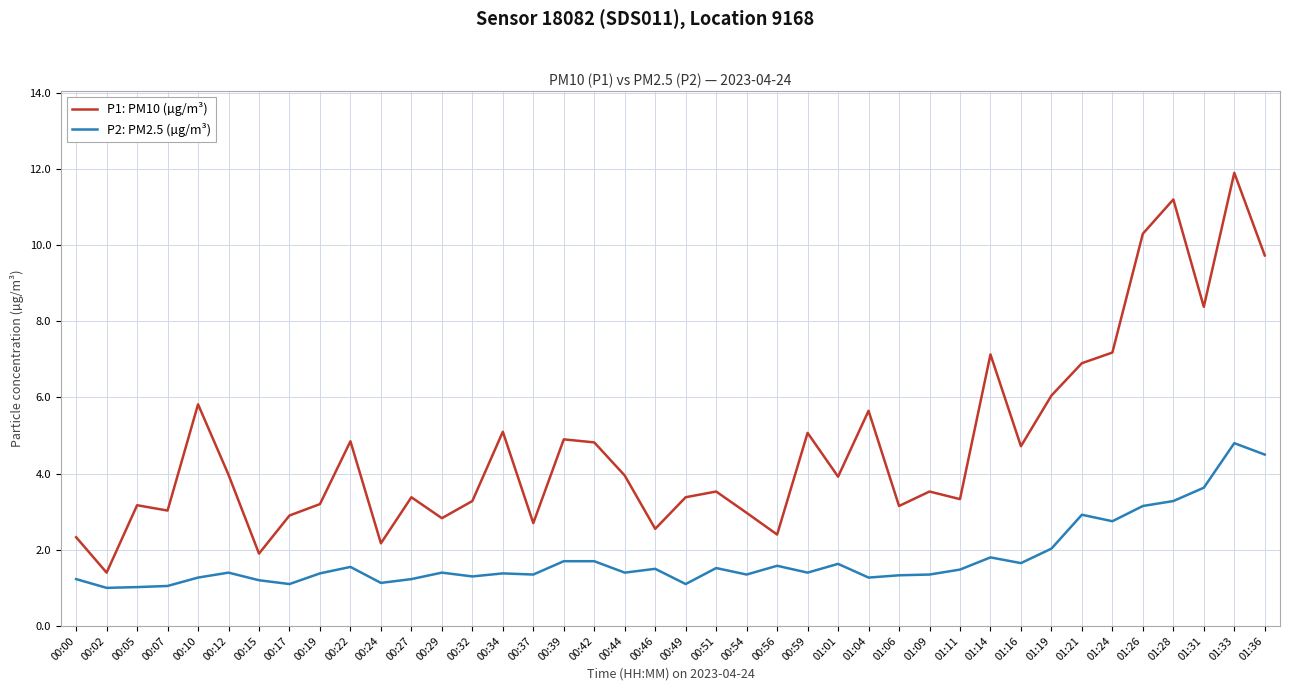

Which series changed the most between 00:46 and 01:01?

P1: PM10 (µg/m³)